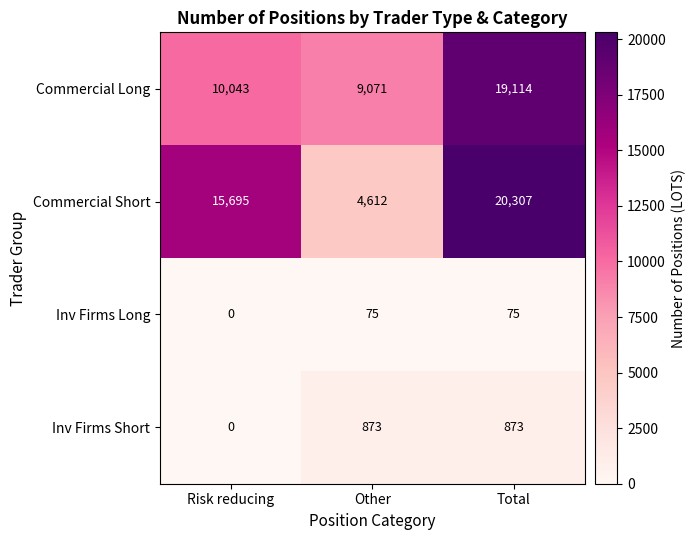

How many data points does each series have?

3